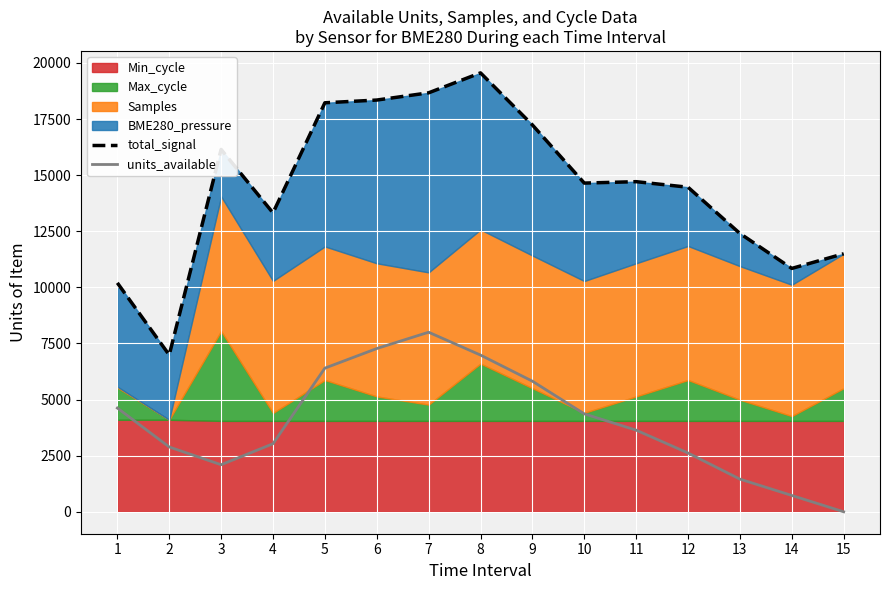

How many data points does each series have?

15